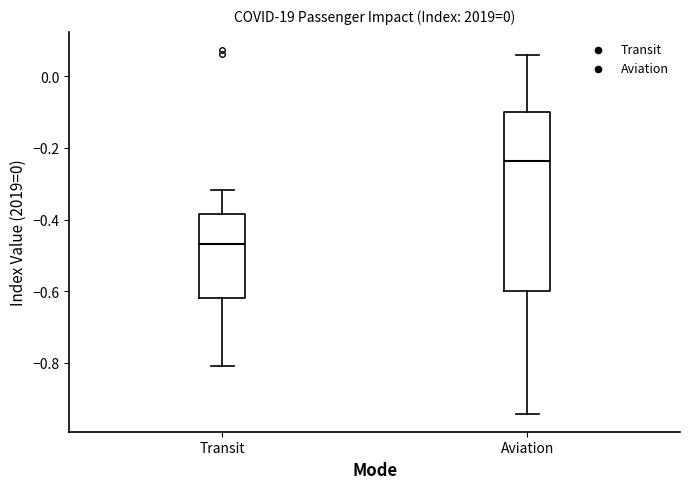

Comparing the boxes themselves (not the whiskers), which one is the tallest?

Aviation